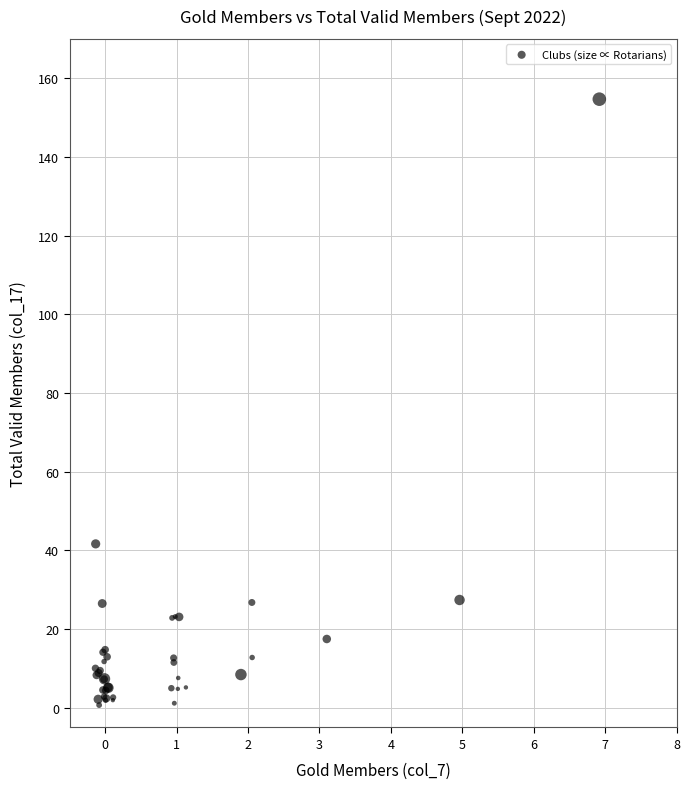

What Y value in the scatter plot is closest to 77?

41.7